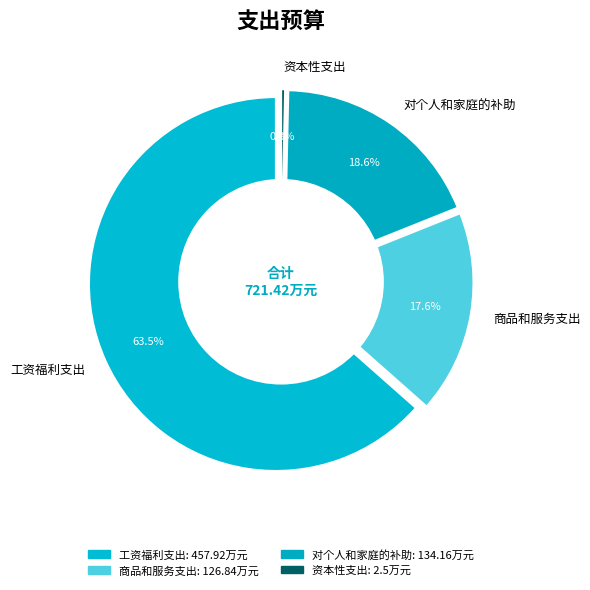

The 工资福利支出 slice represents 63% of the pie. True or false?

True